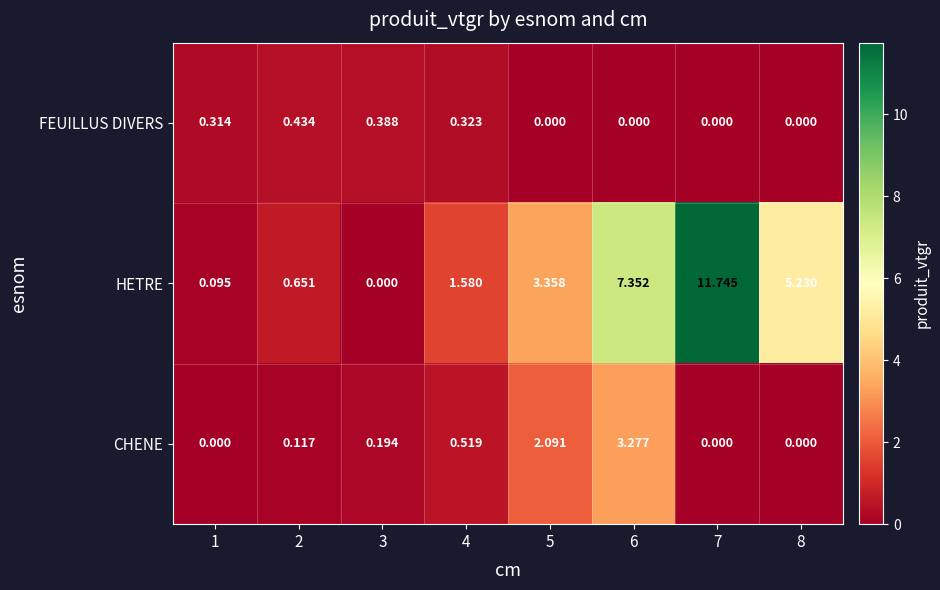

Which series changed the most between 1 and 6?

HETRE